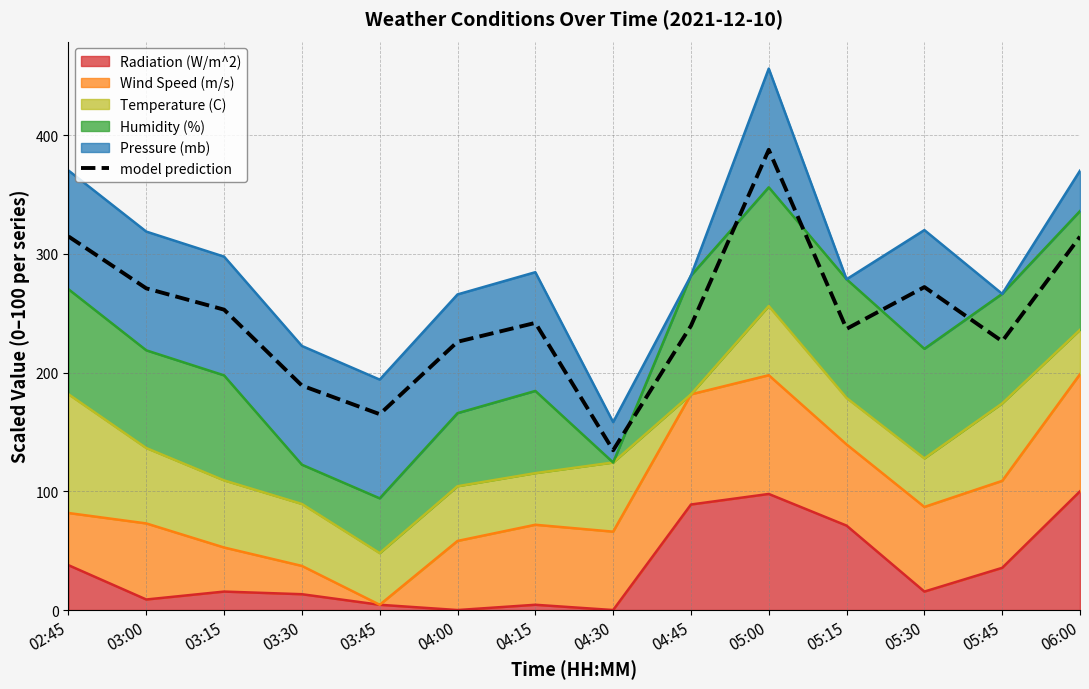

How many data points are less than 241?

7